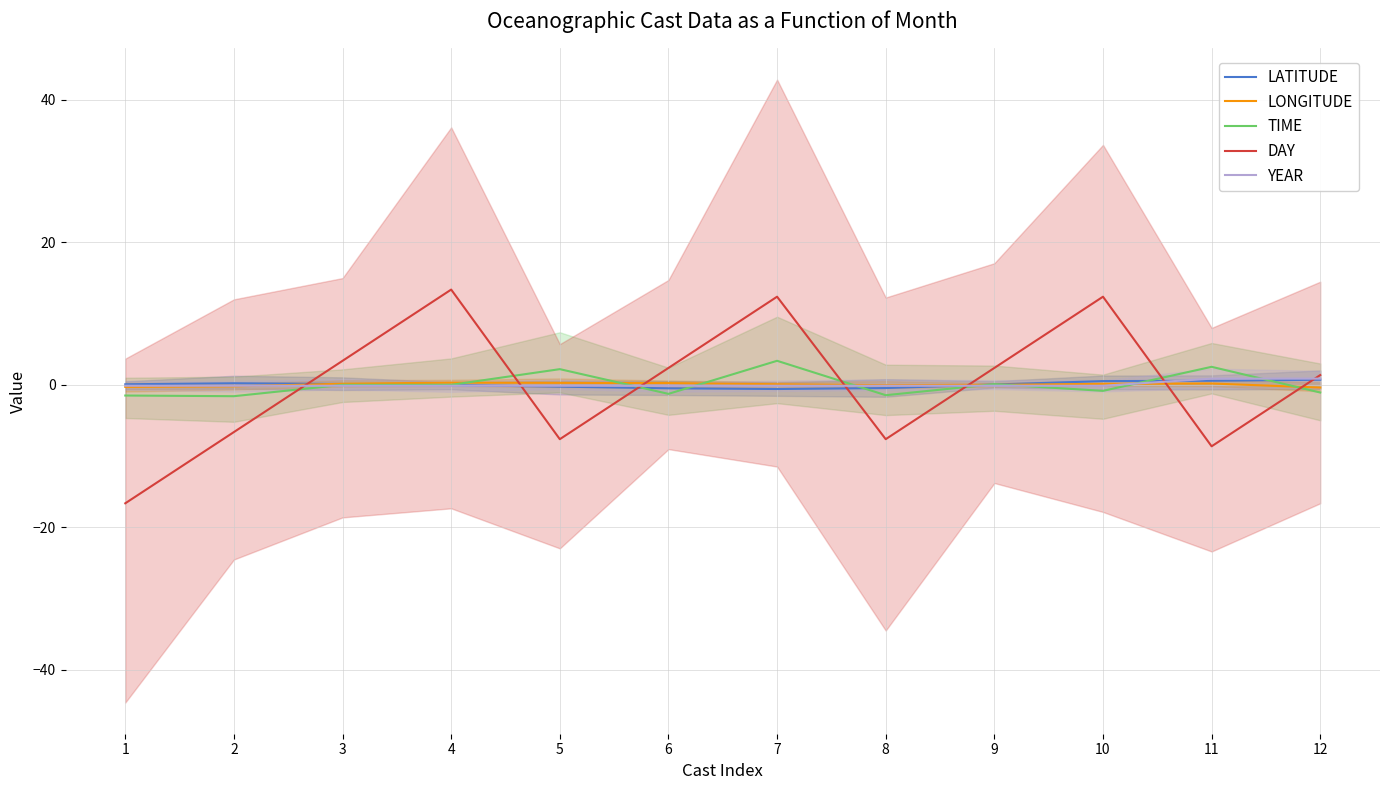

Reading left to right, transcribe all the data shown in this chart.

LATITUDE: 0.0	0.2	0.1	-0.1	-0.3	-0.5	-0.6	-0.5	0.0	0.5	0.5	0.7
LONGITUDE: -0.3	-0.3	0.1	0.3	0.2	0.2	0.0	-0.1	-0.0	0.1	0.1	-0.4
TIME: -1.5	-1.6	-0.0	-0.0	2.2	-1.3	3.3	-1.5	0.1	-0.9	2.5	-1.1
DAY: -16.7	-6.7	3.3	13.3	-7.7	2.3	12.3	-7.7	2.3	12.3	-8.7	1.3
YEAR: -0.2	-0.2	-0.2	-0.2	-0.2	-0.2	-0.2	-0.2	-0.2	-0.2	0.8	0.8